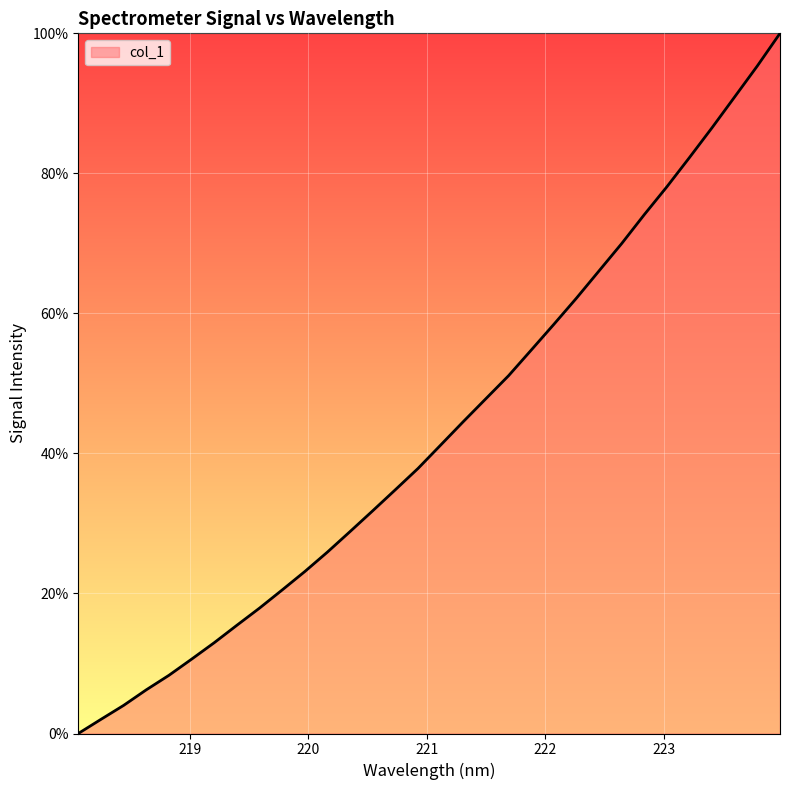

What is the difference between the maximum and minimum values?

100.0